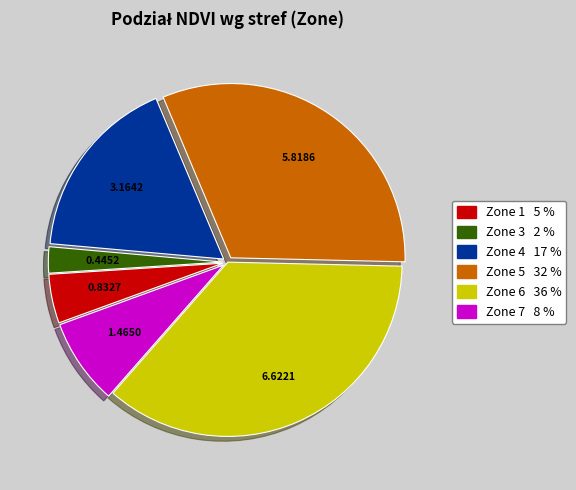

Does Zone 4 account for over 50% of the chart?

No